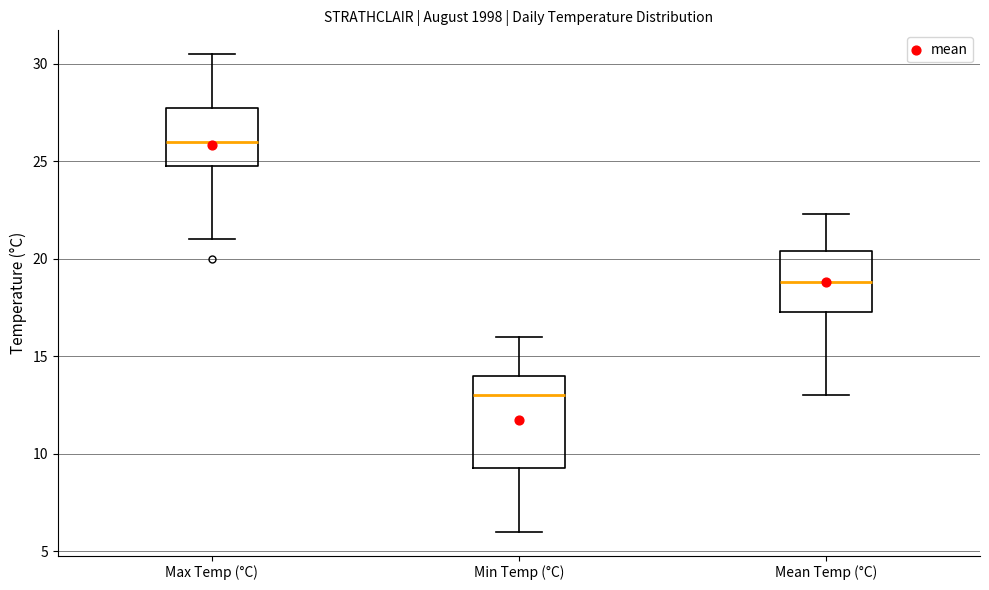

Reading left to right, transcribe this box plot: for each box, give where its median line is, the range the box spans, and where its two whiskers end, as read against the y-axis. The values are not printed on the chart, so give them approximately, as read against the axis.

Max Temp (°C): median 26.0, box 25.0 to 28.0, whiskers 21.0 to 30.5
Min Temp (°C): median 13.0, box 9.5 to 14.0, whiskers 6.0 to 16.0
Mean Temp (°C): median 19.0, box 17.5 to 20.5, whiskers 13.0 to 22.5